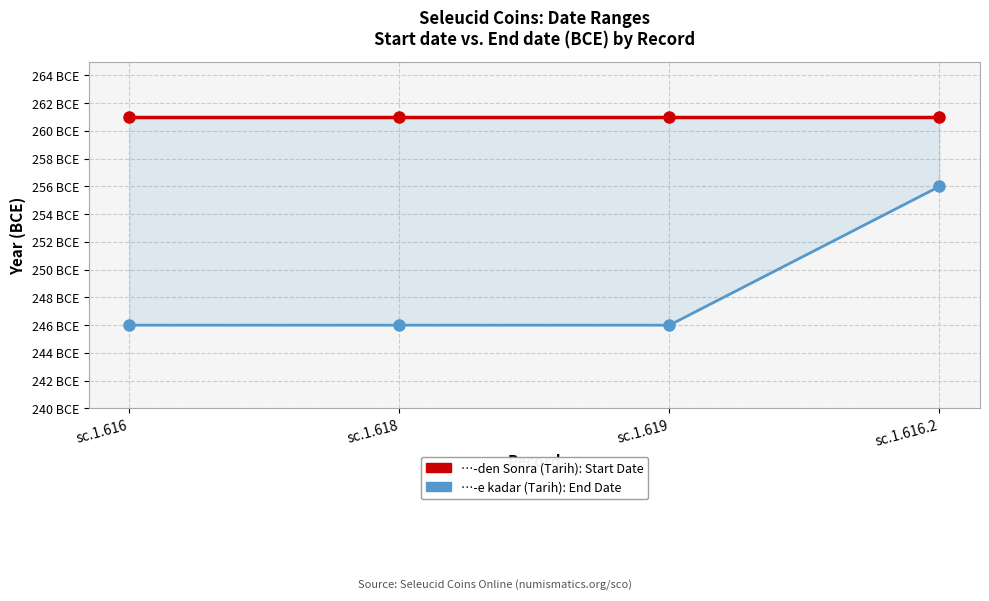

True or false: End Date (BCE) and Start Date (BCE) cross at least once.

False